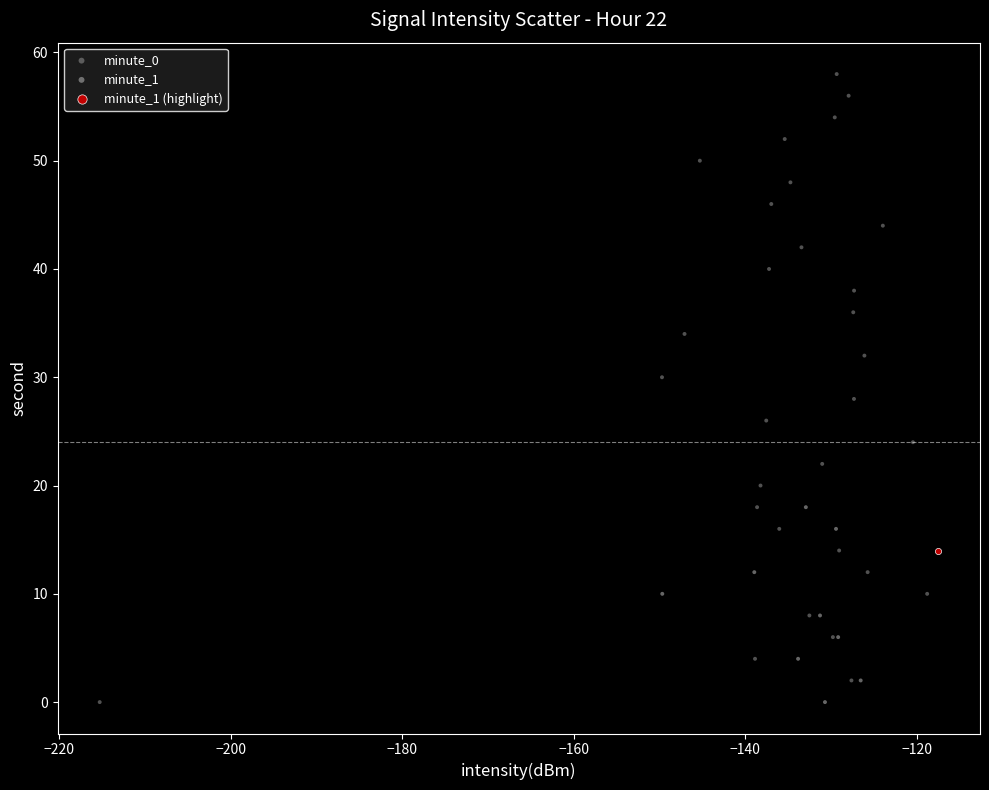

What are all the series names shown in the legend?

minute_0, minute_1, minute_1 (highlight)